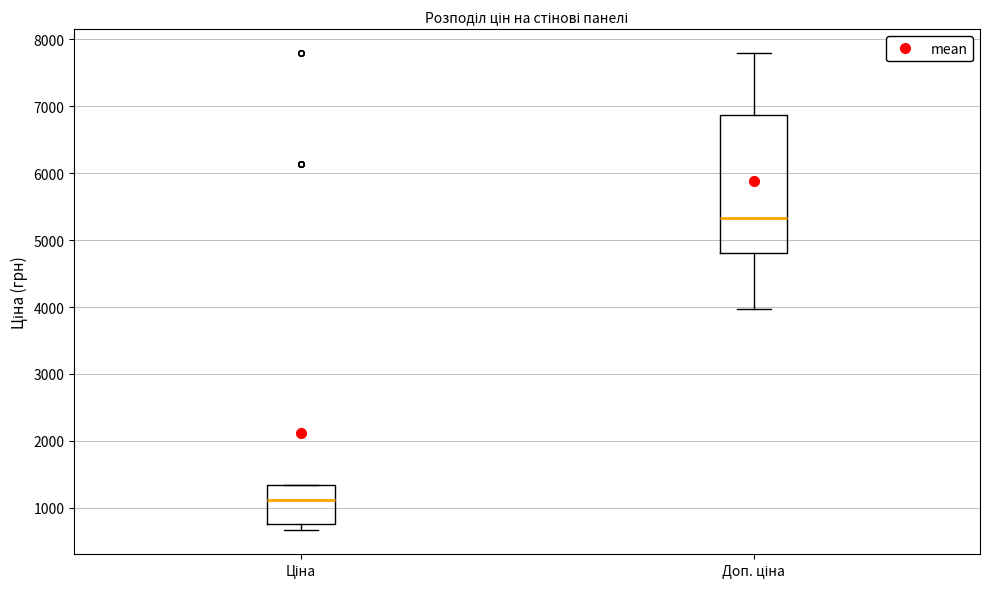

Which box's median line is the lowest?

Ціна